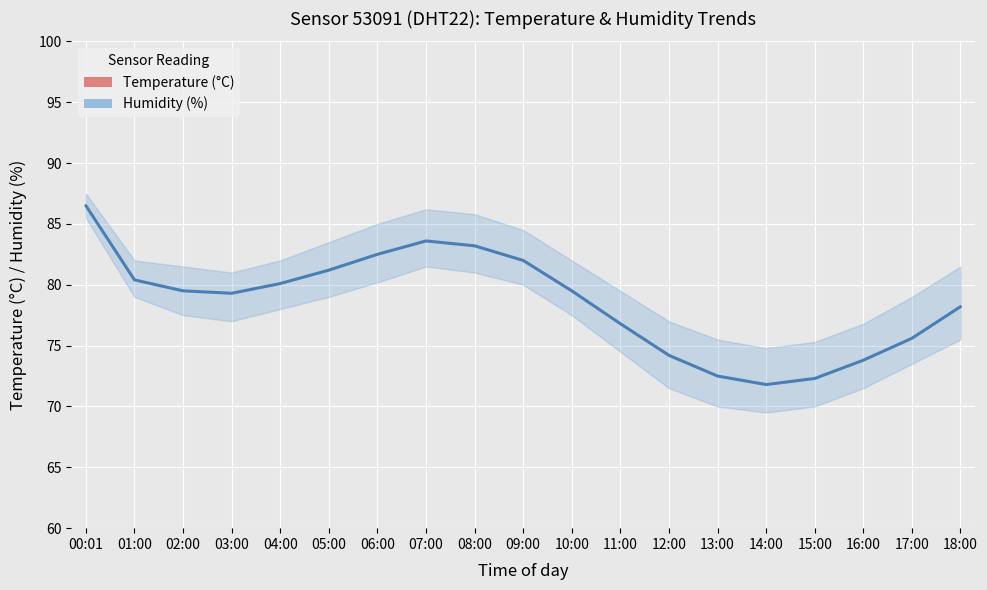

List the series in order of their overall mean, lowest first.

Temperature (°C), Humidity (%)